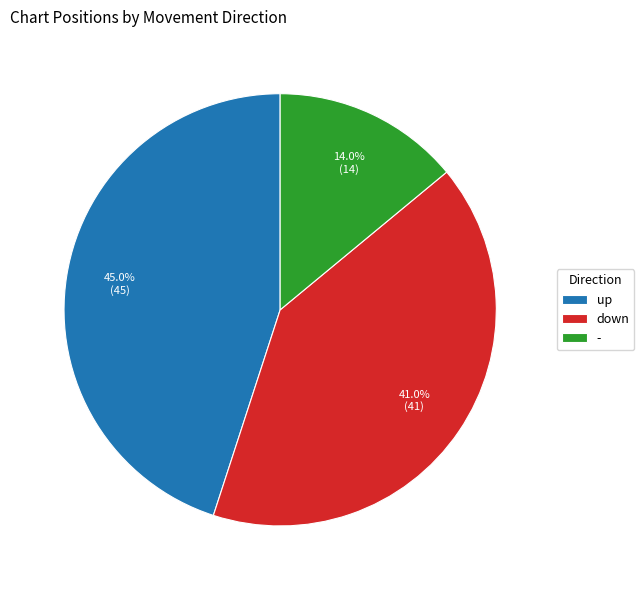

Does any single category account for the majority?

No